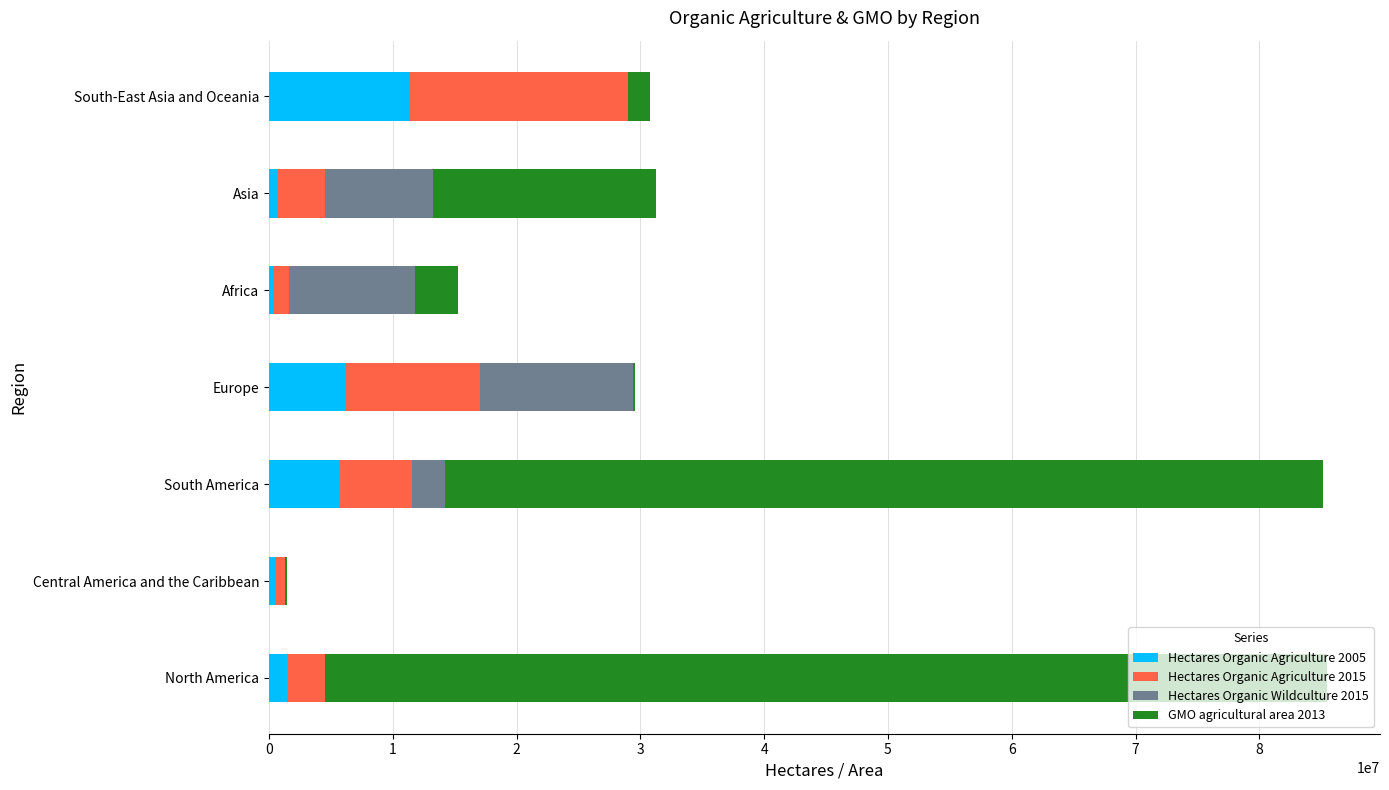

Is it true that Hectares Organic Agriculture 2005 equals 5724203 at South America?

True